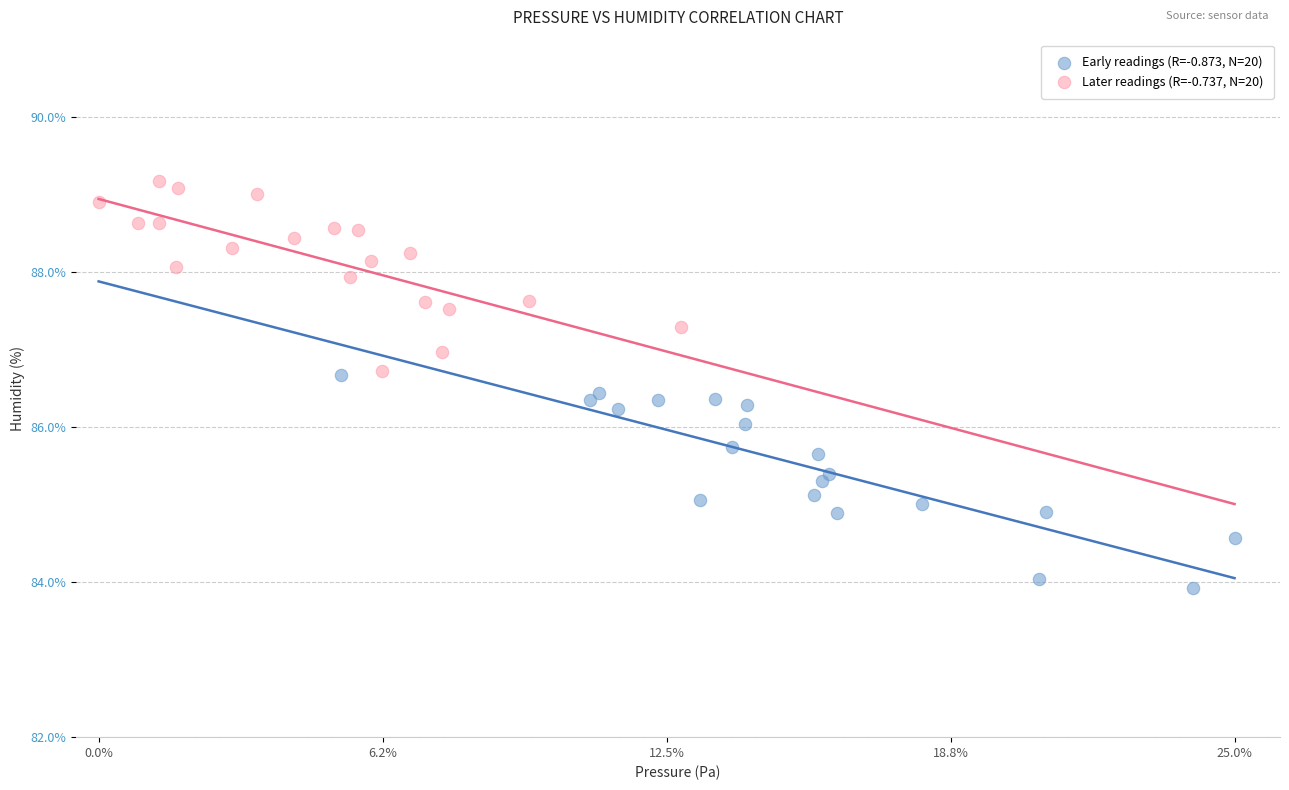

Which series has the widest spread of Y values?

Early readings (R=-0.873, N=20)